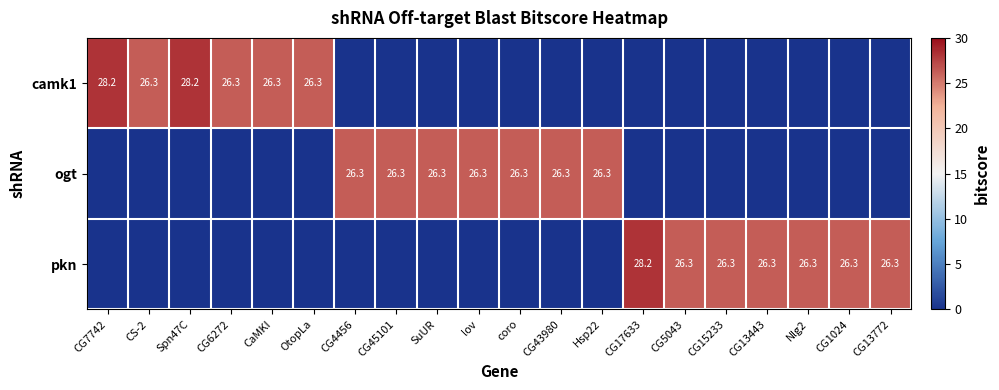

Is the value of ogt at SuUR greater than the value of camk1 at CG7742?

No